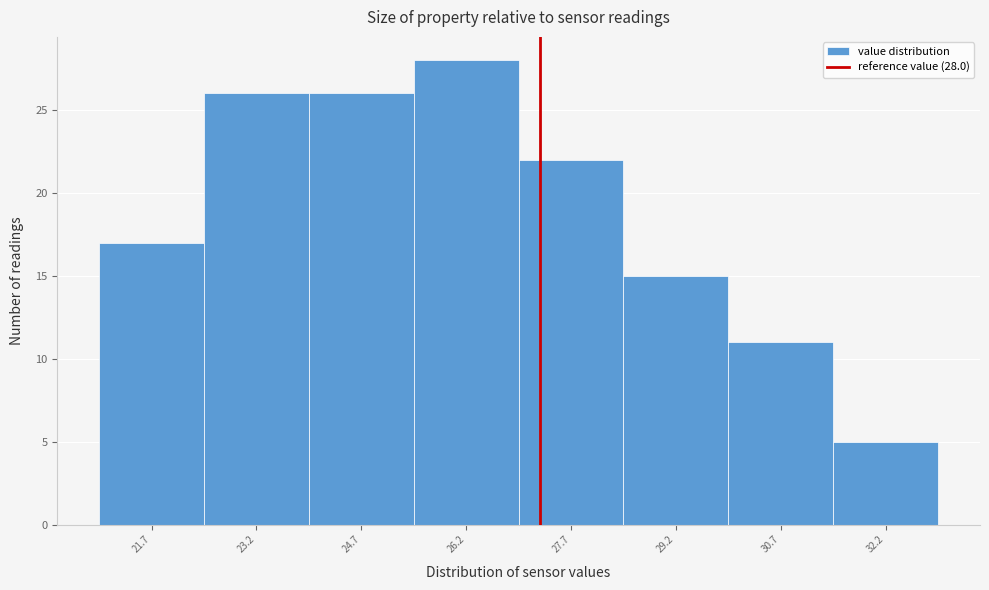

Reading left to right, what are all the values shown in this chart?

21.7=17	23.2=26	24.7=26	26.2=28	27.7=22	29.2=15	30.7=11	32.2=5